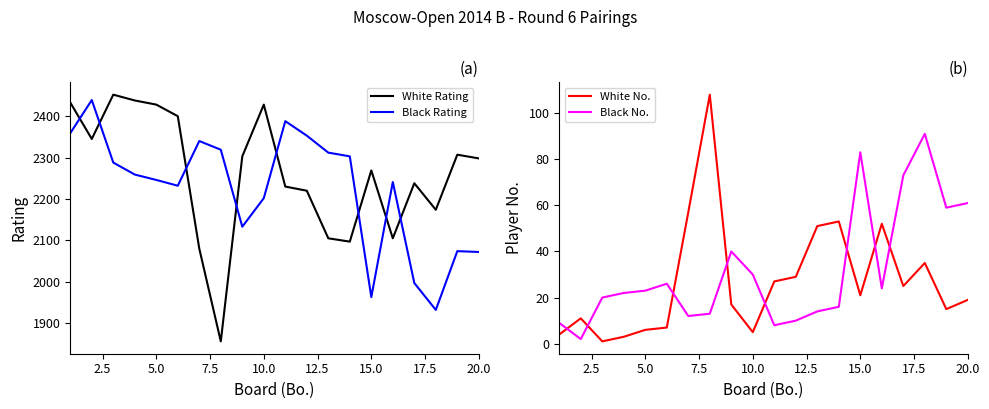

The Black No. series shows 30 at 10.0. True or false?

True